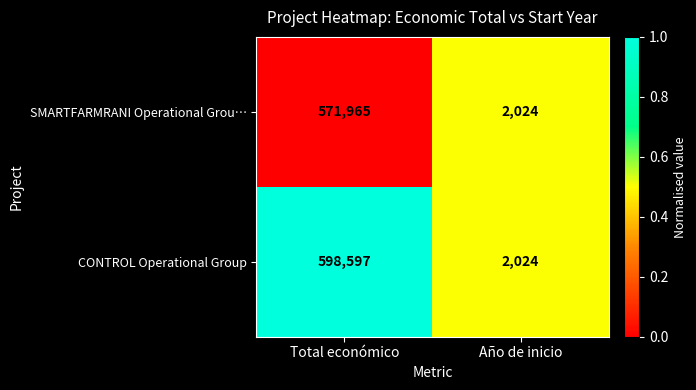

Reading left to right, what are all the values shown in this chart?

SMARTFARMRANI Operational Grou…: 571965	2024
CONTROL Operational Group: 598597	2024